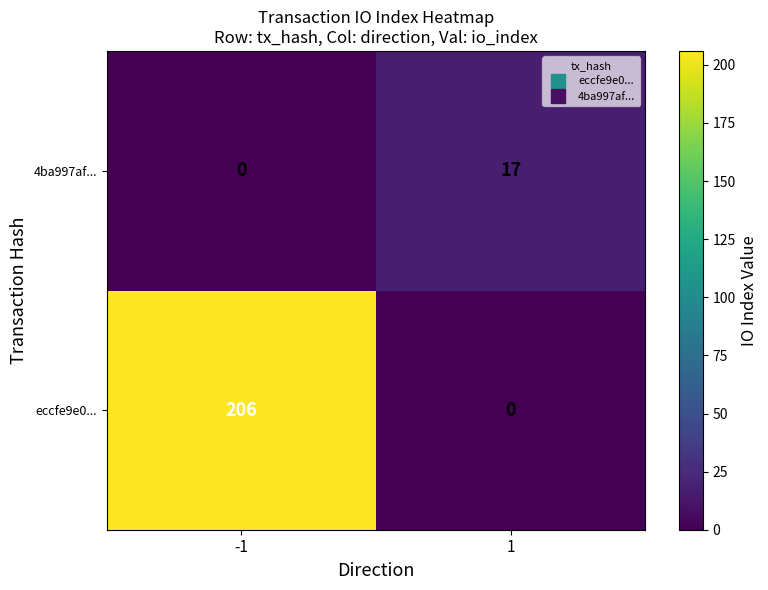

What is the sum of all 4ba997af... values?

17